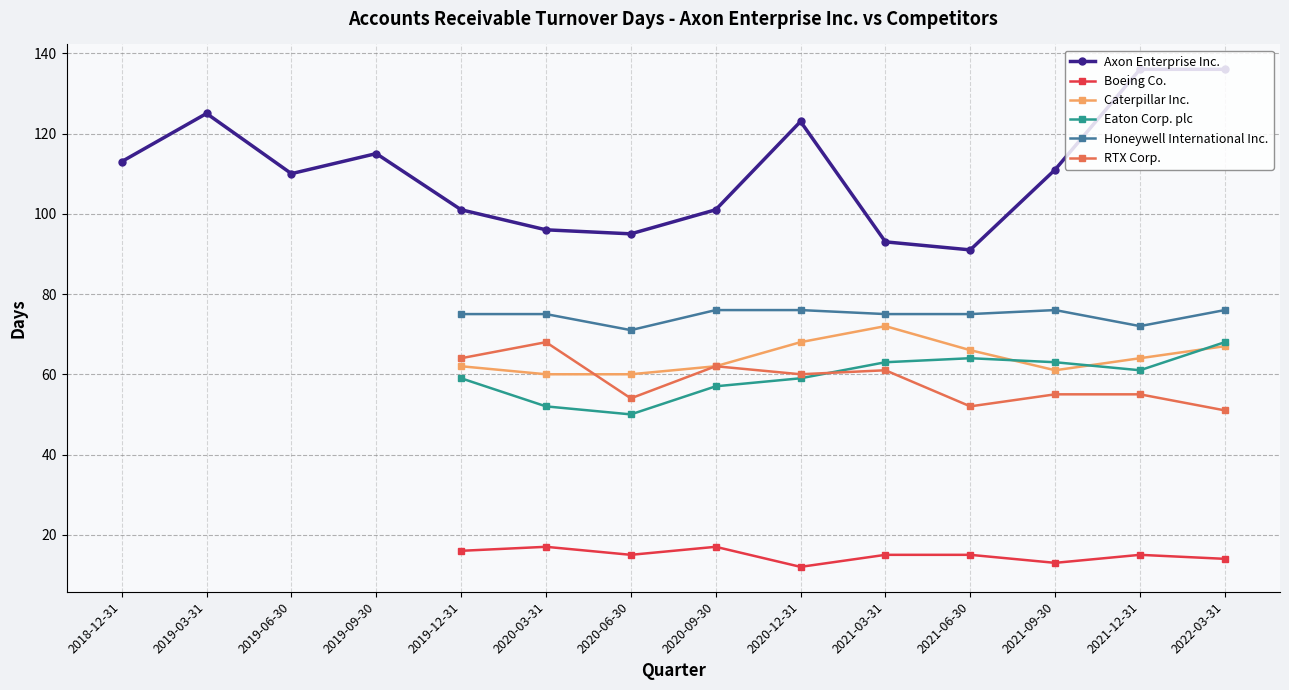

At which label does Eaton Corp. plc first exceed 59?

2021-03-31